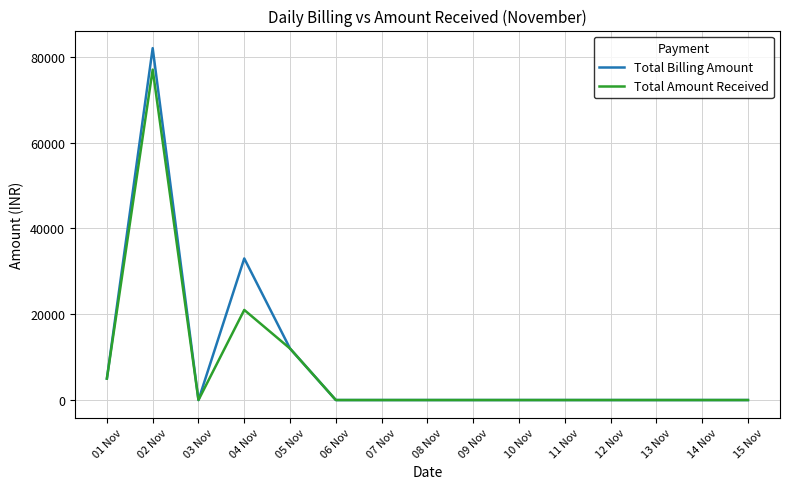

What is the average value of the Total Amount Received series?

7666